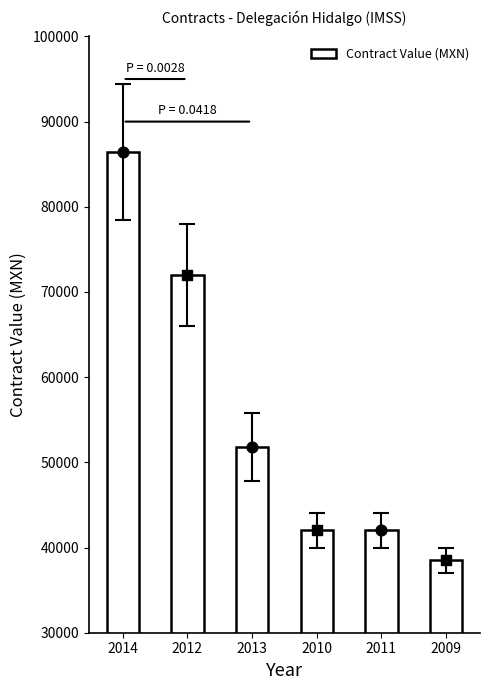

What is the change in value from 2010 to 2009?

-3500